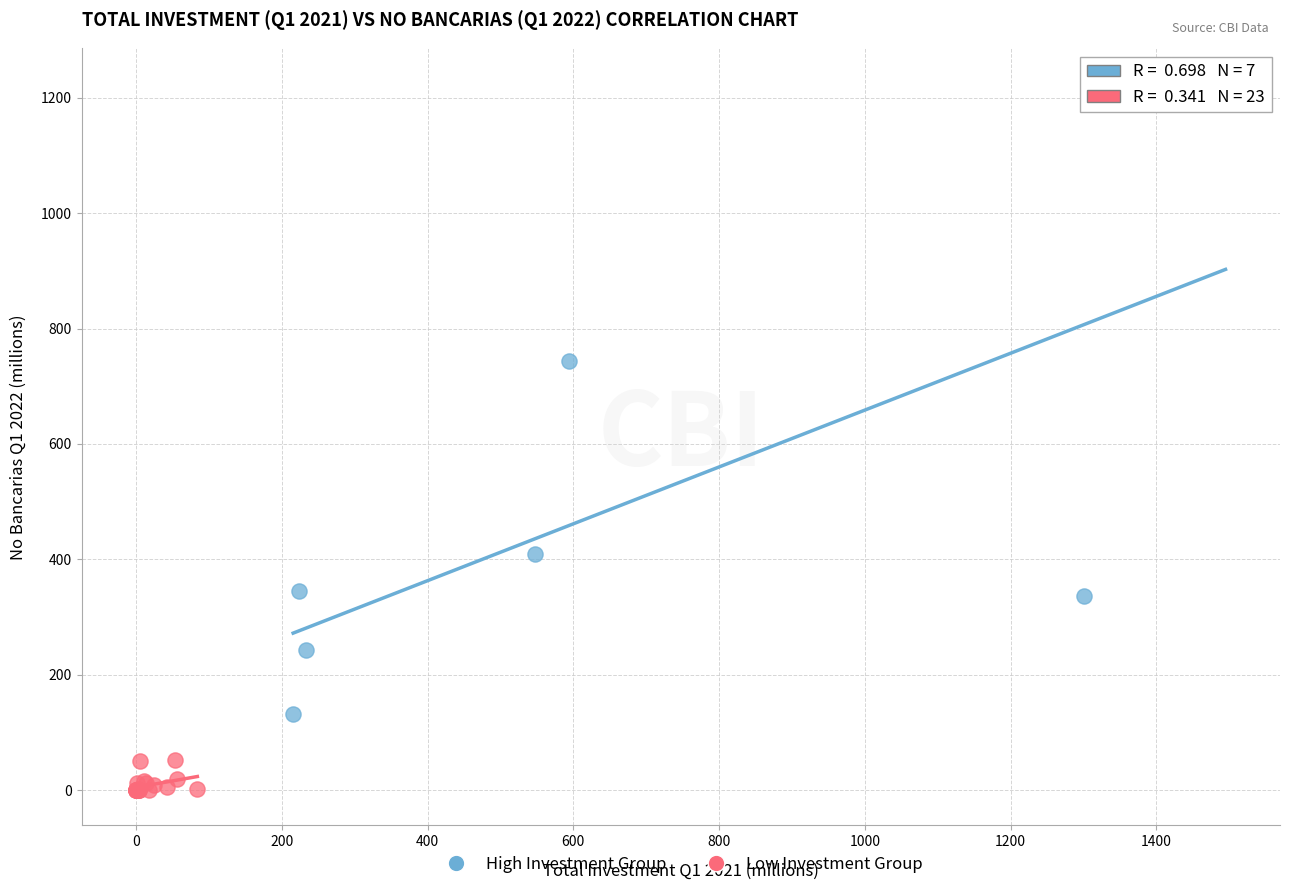

Which series contains the highest Y value?

High Investment Group